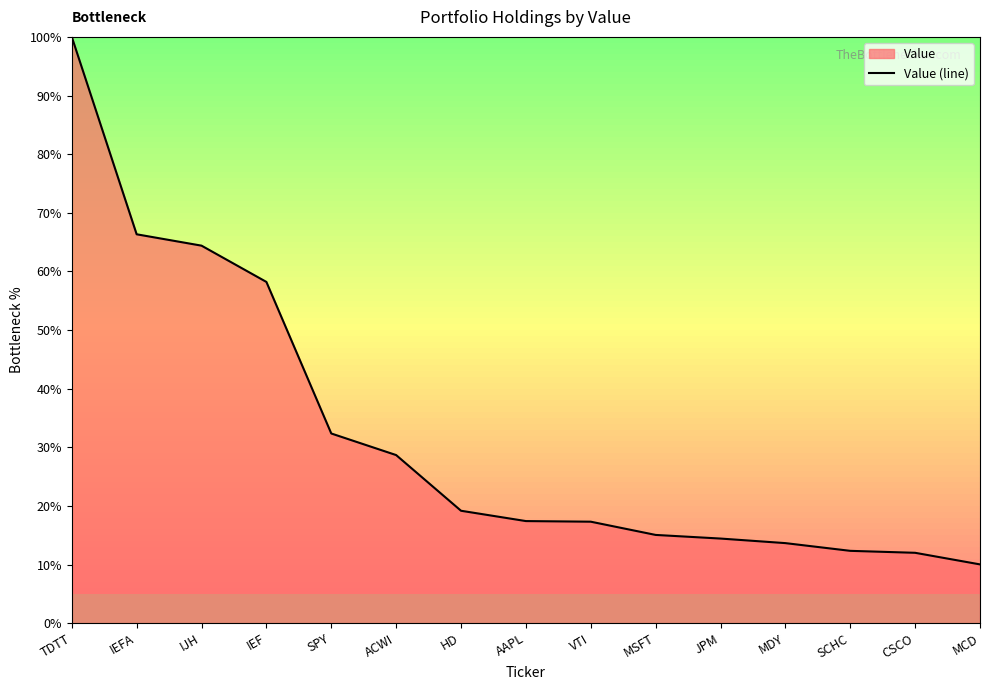

Reading right to left, what are all the values shown in this chart?

MCD=10.0	CSCO=12.0	SCHC=12.3	MDY=13.7	JPM=14.4	MSFT=15.0	VTI=17.3	AAPL=17.4	HD=19.2	ACWI=28.7	SPY=32.4	IEF=58.2	IJH=64.4	IEFA=66.3	TDTT=100.0